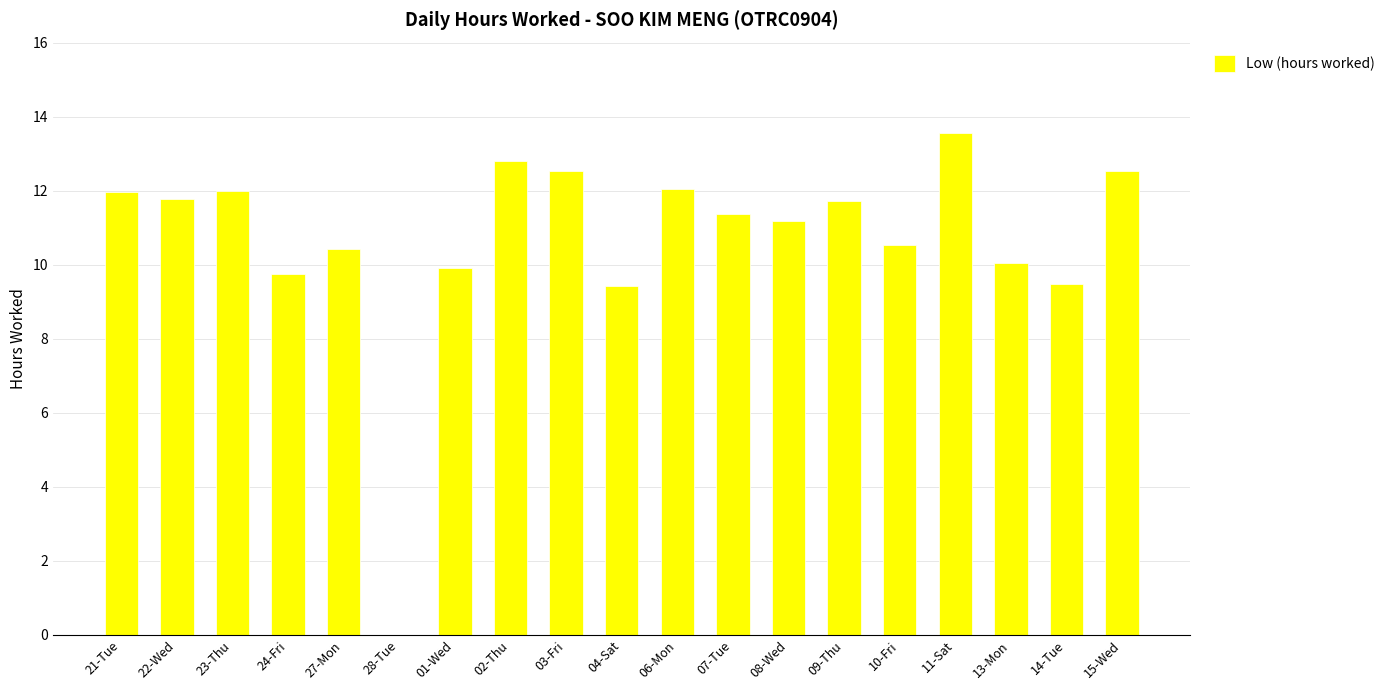

Are the bars horizontal?

No